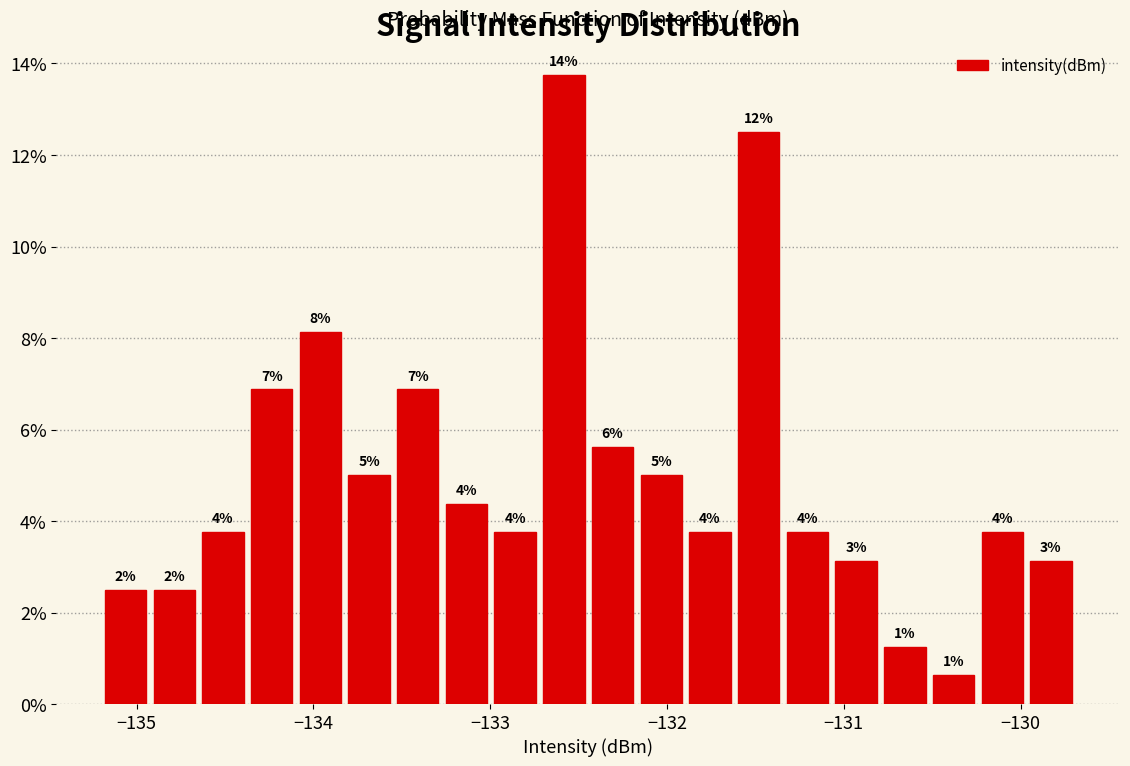

Around what value on the x-axis is the tallest bar? Give the approximate position of its centre, as read against the axis.

-132.6